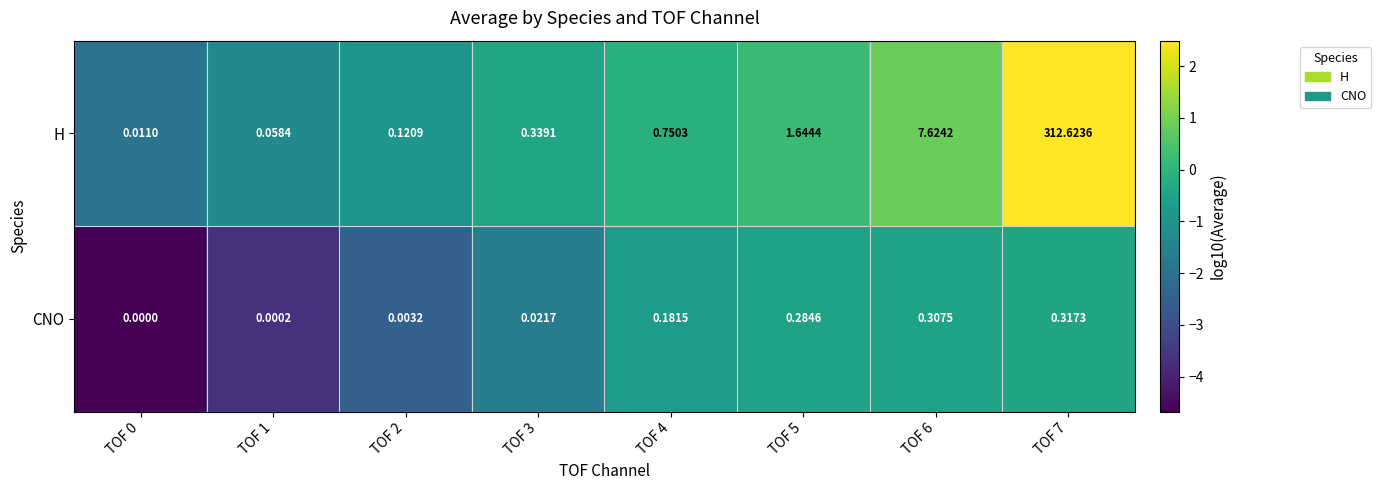

Rank the series by their maximum value, from highest to lowest.

H, CNO